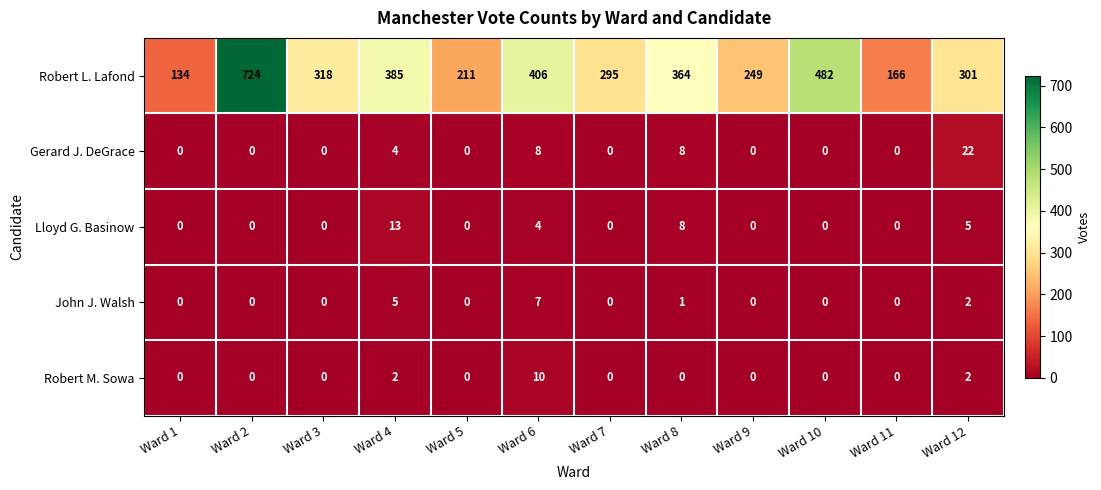

At which category is the sum across all series the highest?

Ward 2